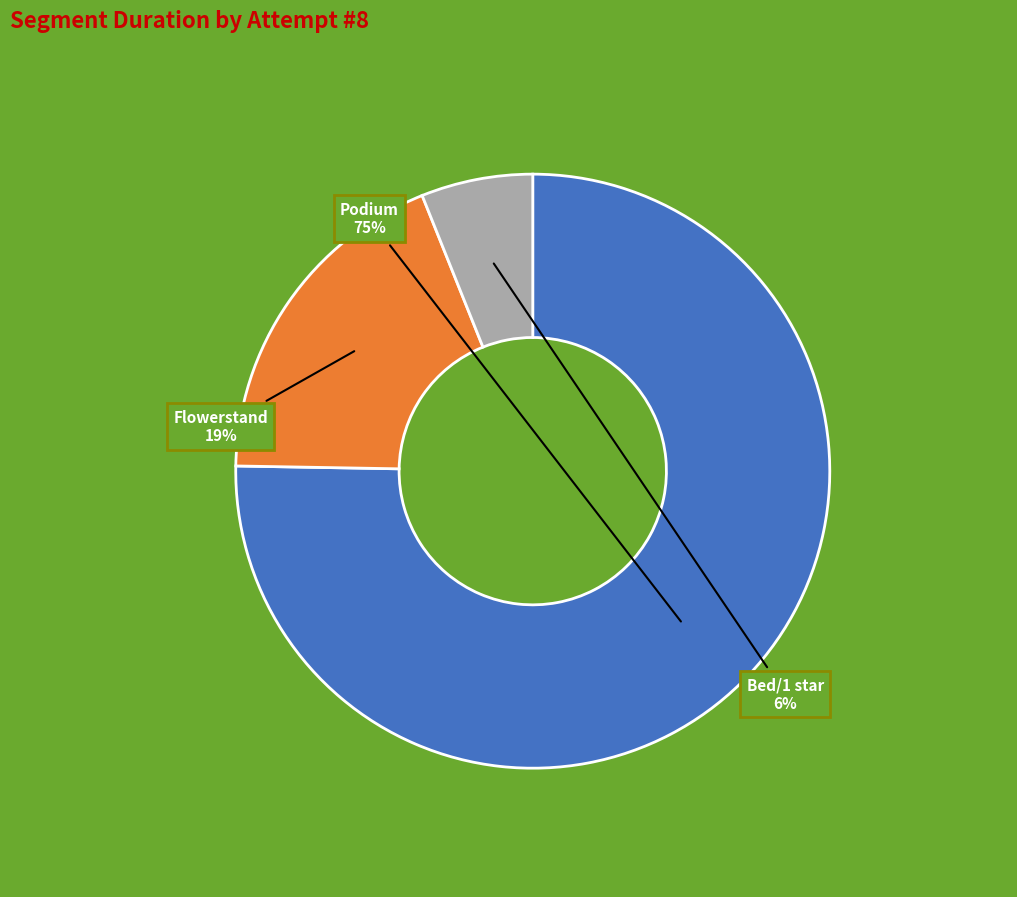

How many slices are in this pie chart?

3